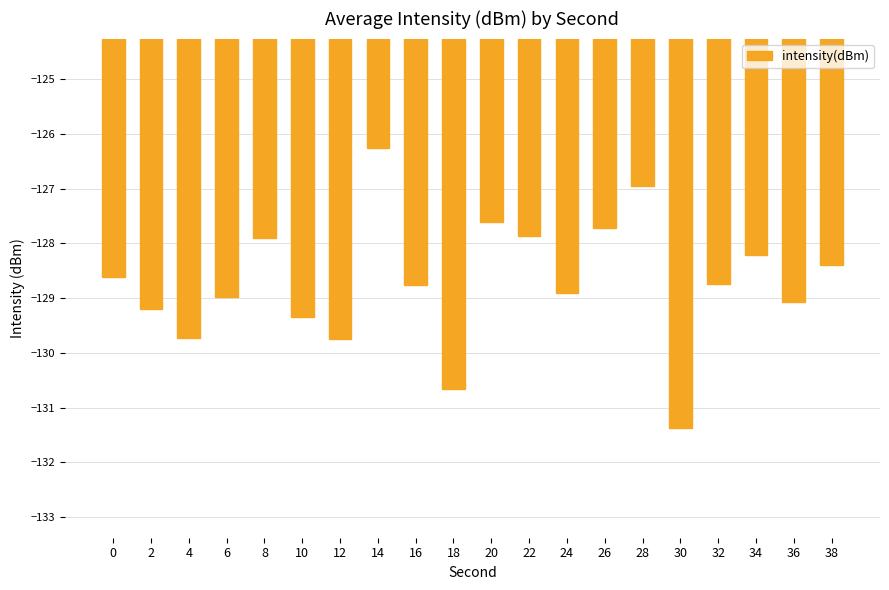

The chart shows a value of -28.0 at 38. True or false?

False